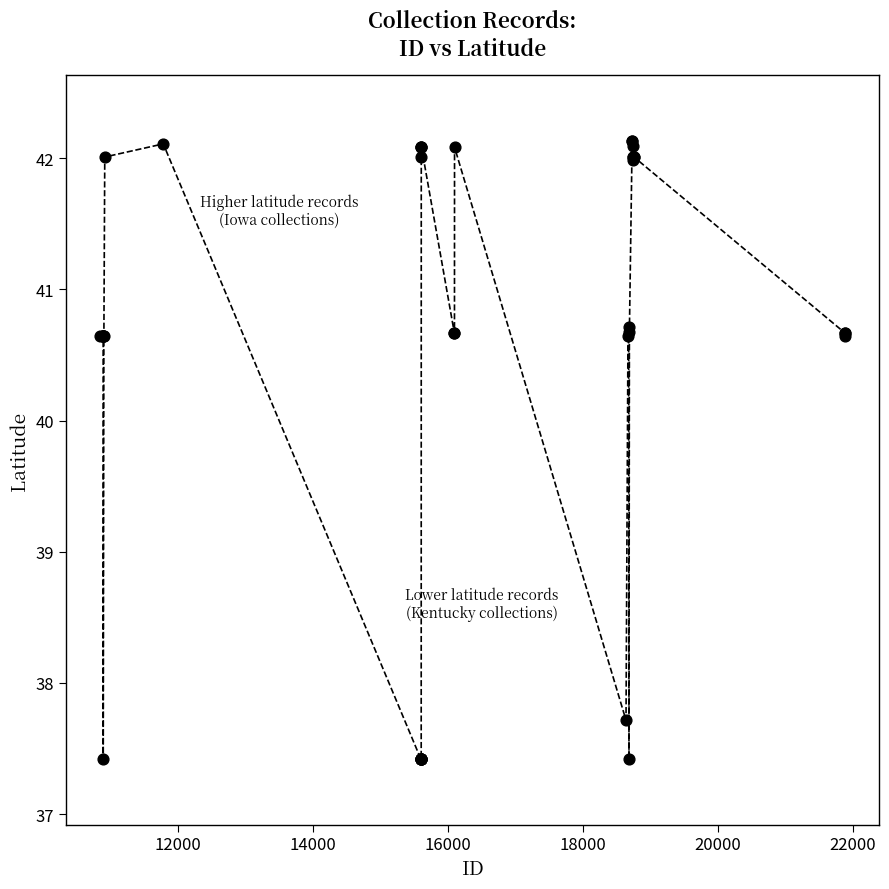

What Y value in the scatter plot is closest to 39?

37.7